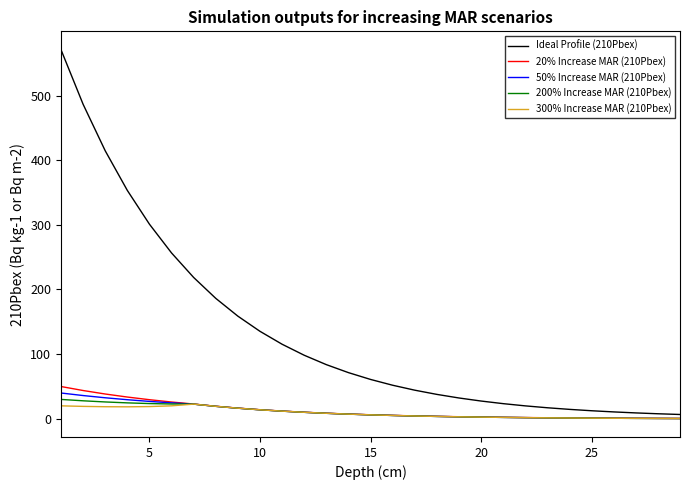

What is the minimum value for 50% Increase MAR (210Pbex)?

0.2